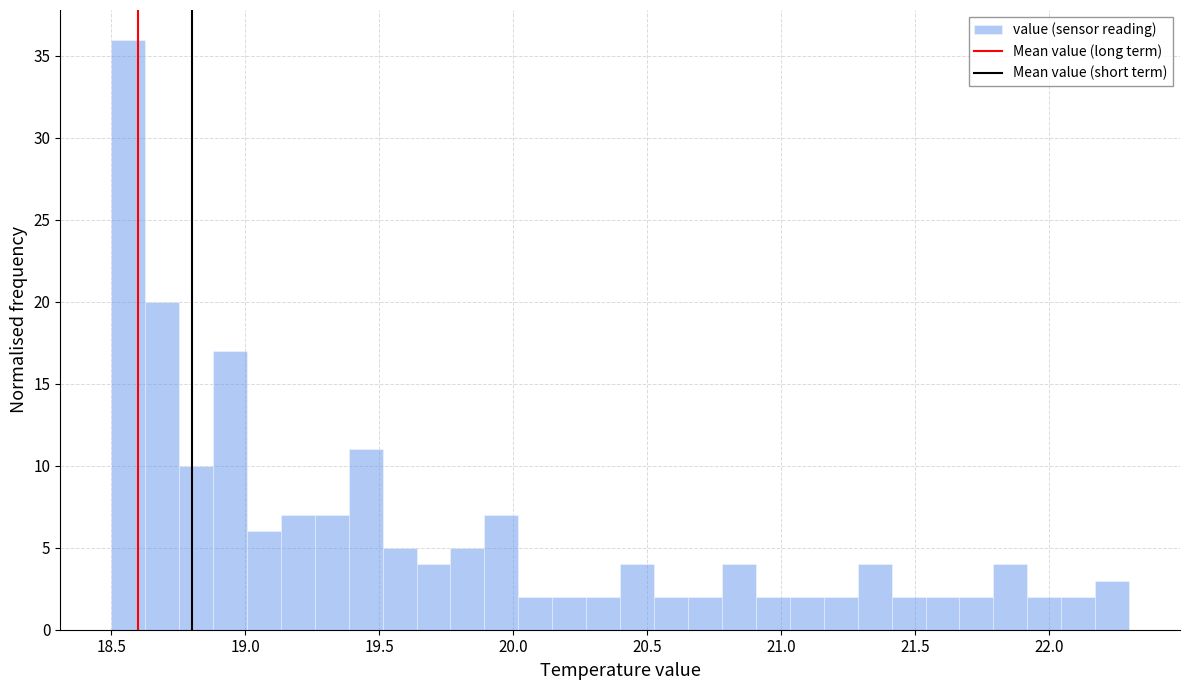

Around what value on the x-axis is the tallest bar? Give the approximate position of its centre, as read against the axis.

18.55